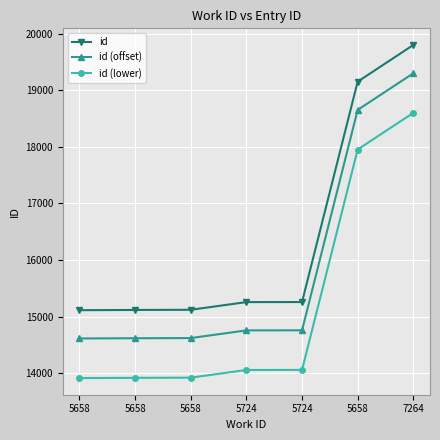

What are all the series names shown in the legend?

id, id (offset), id (lower)